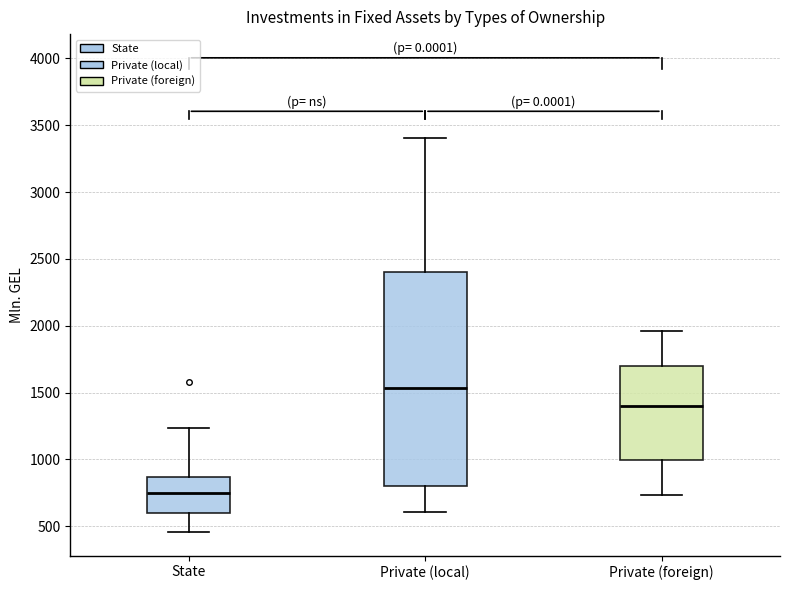

Where is the lower edge of the box for Private (foreign) on the y-axis? The values are not printed on the chart, so give them approximately, as read against the axis.

1000